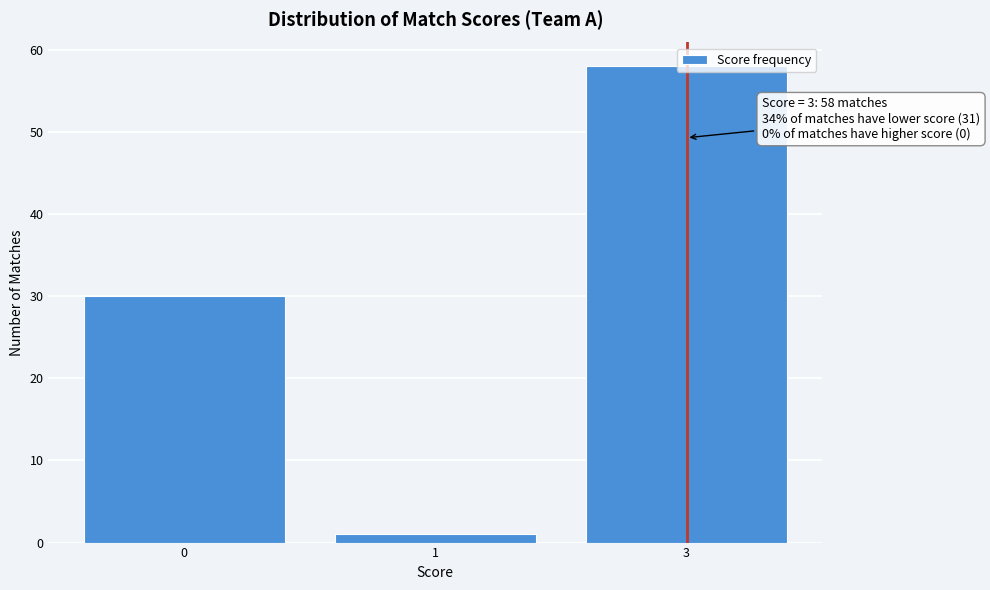

List the labels in order of value, smallest first.

1, 0, 3